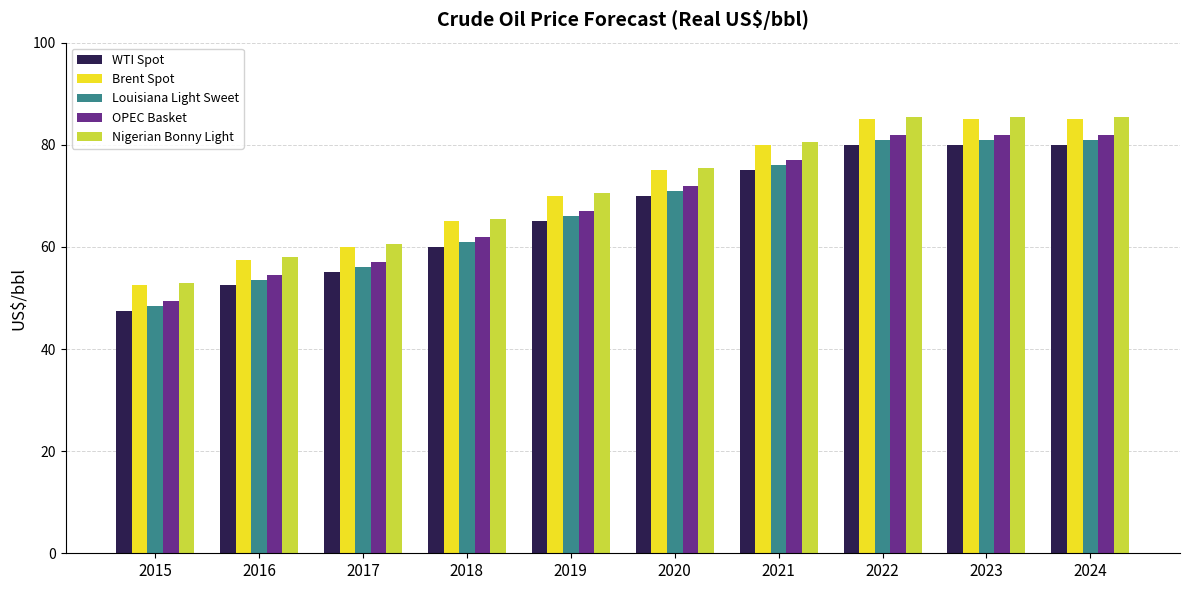

Are the bars grouped side by side (vs. stacked)?

Yes